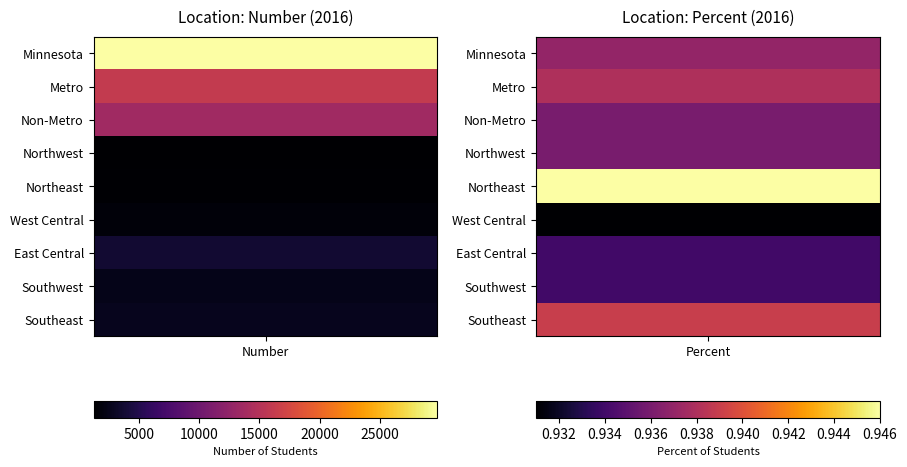

What is the sum of all Metro values?

16168.9